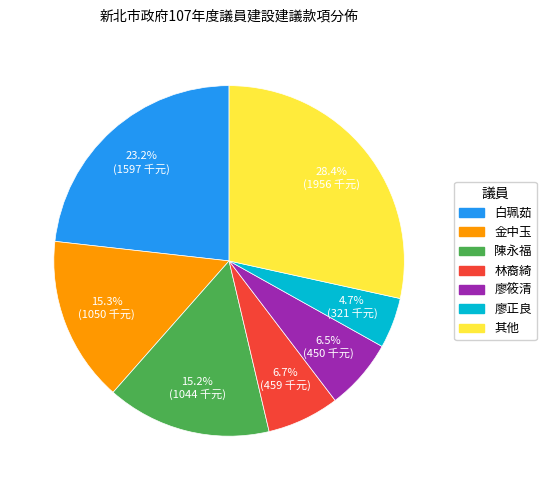

Is there any slice that represents more than half of the pie?

No